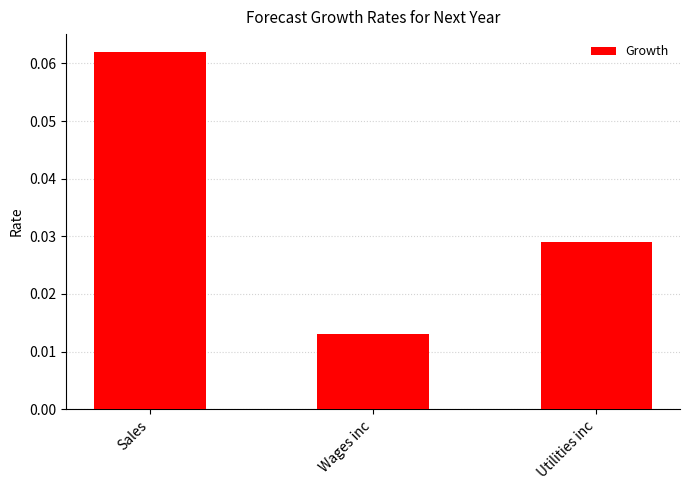

List the labels in order of value, largest first.

Sales, Utilities inc, Wages inc